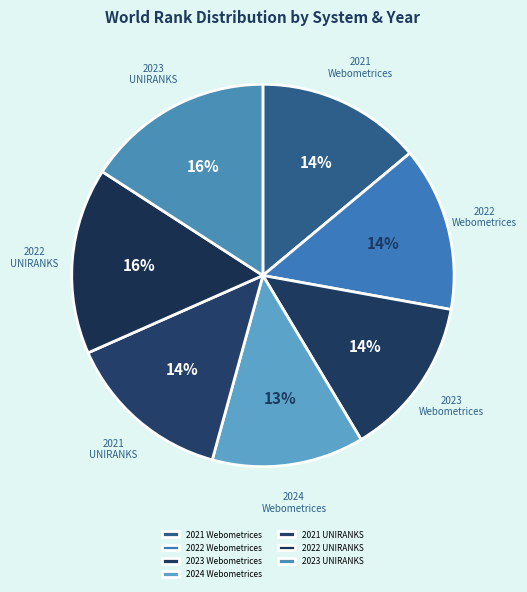

To the nearest percent, what is the difference between the 2024 Webometrices and 2022 Webometrices slice percentages?

1%